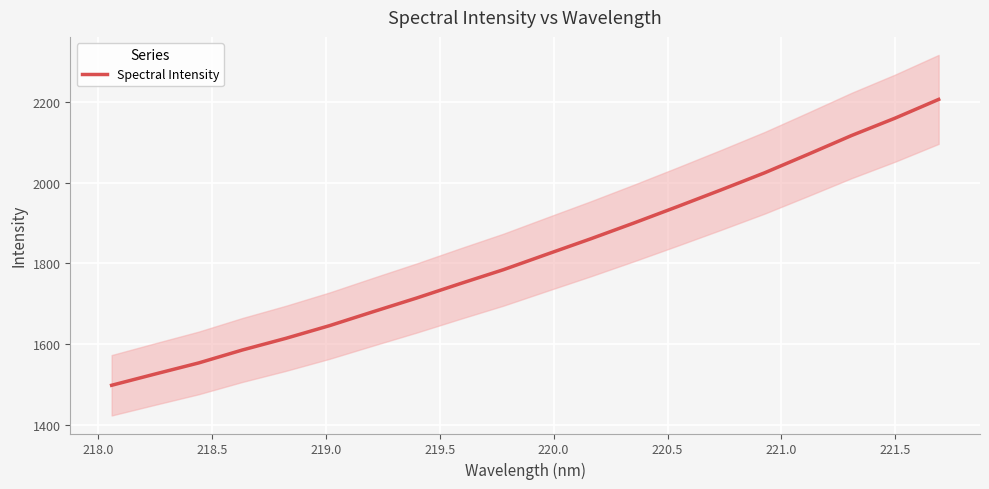

How many data points does each series have?

20